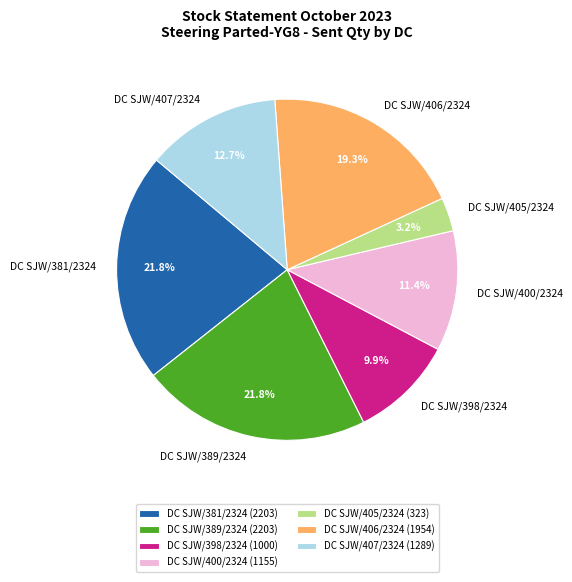

What is the ratio of the value at DC SJW/400/2324 to the value at DC SJW/407/2324?

0.9